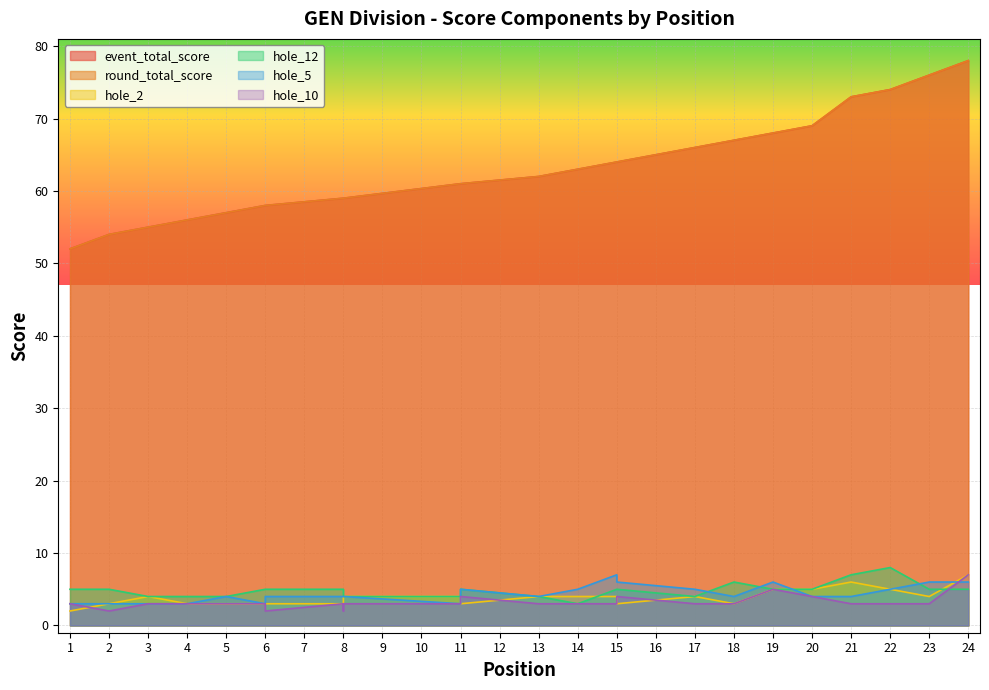

Is the value of round_total_score at 5 greater than the value of event_total_score at 6?

No